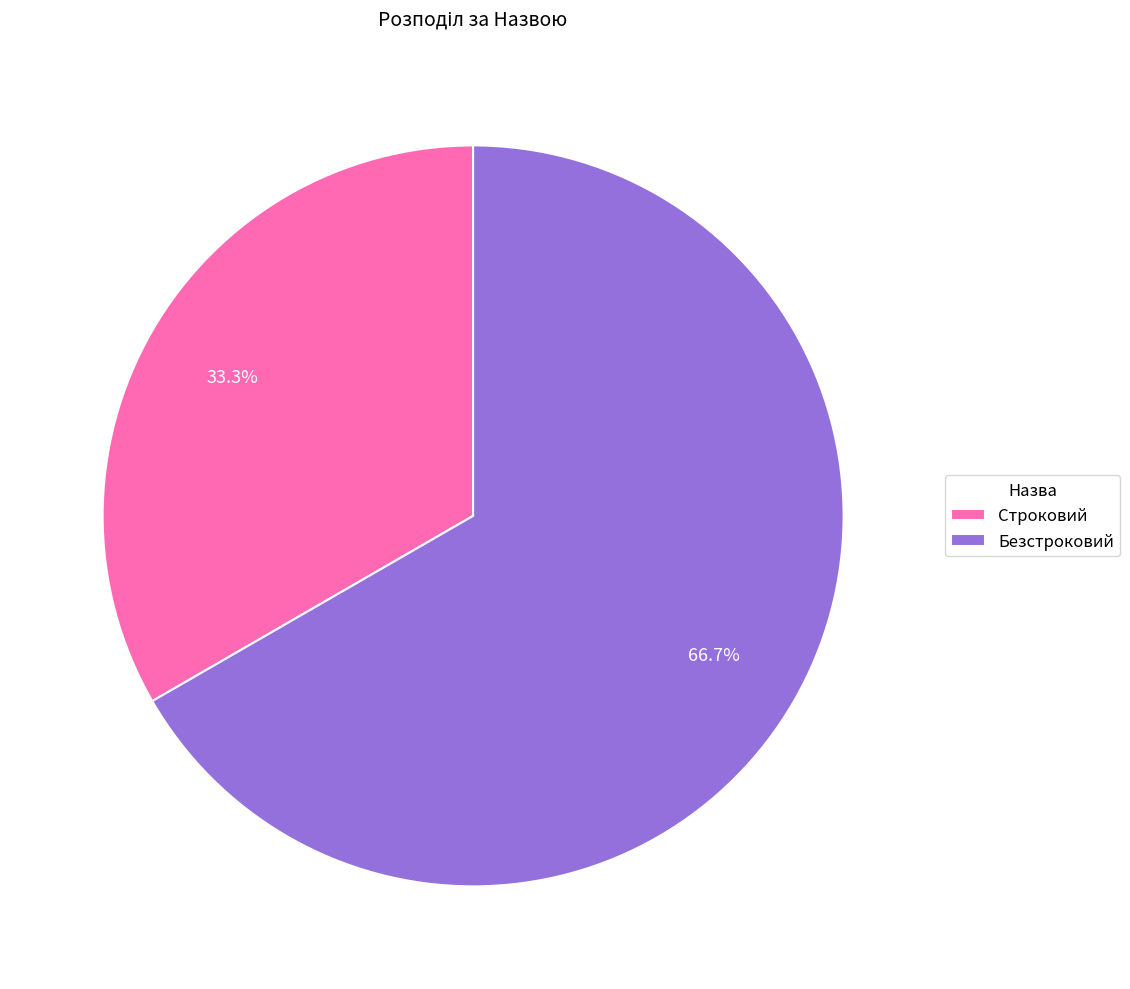

Rank the categories by value from highest to lowest.

Безстроковий, Строковий